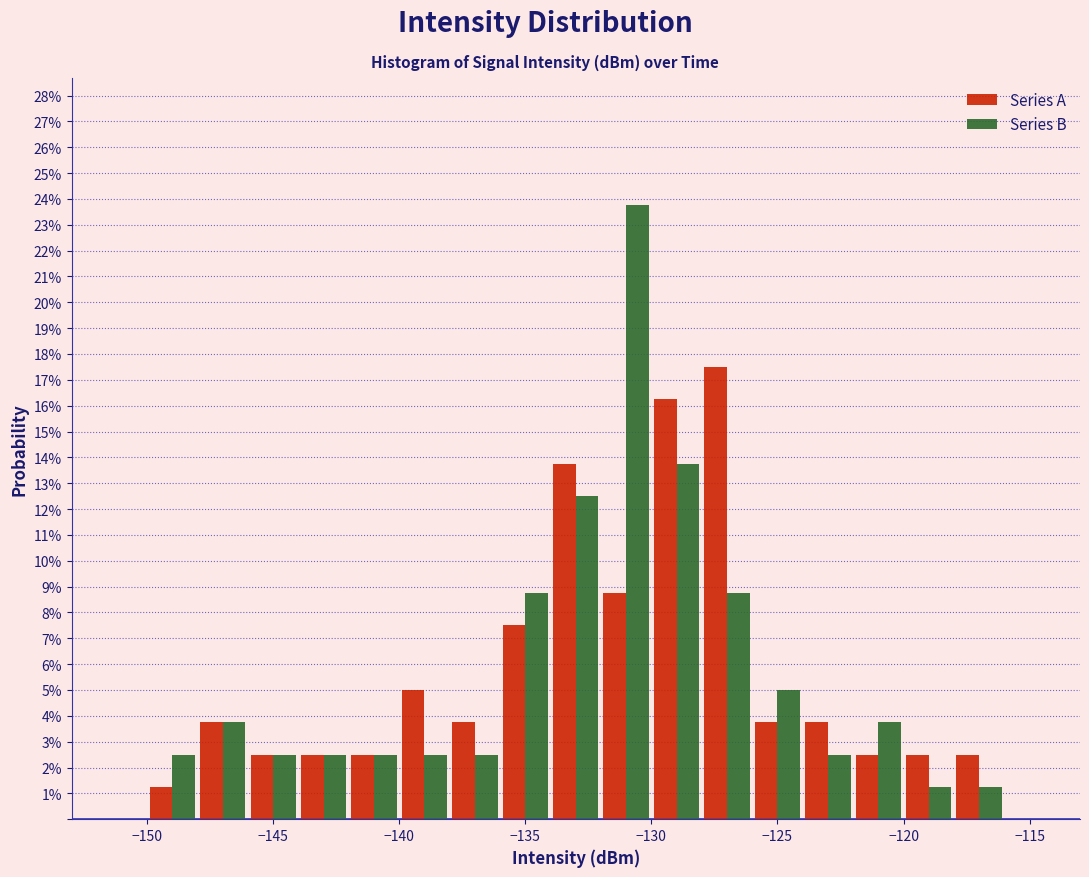

In the Series A series, which range on the x-axis has the tallest bar?

-128 to -126